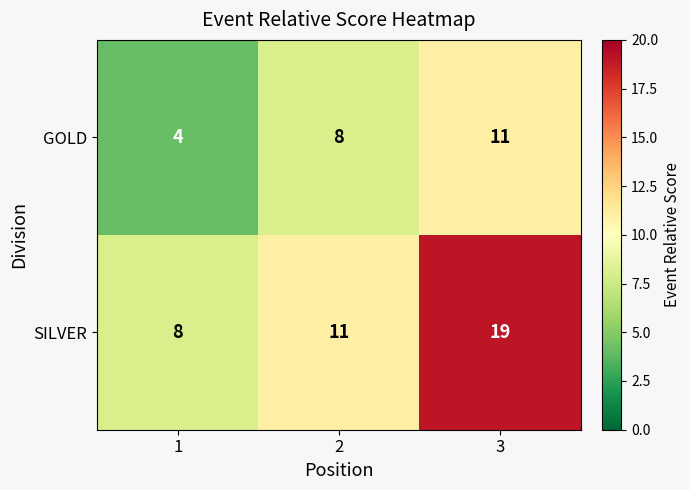

What is the total value across all series at 3?

30